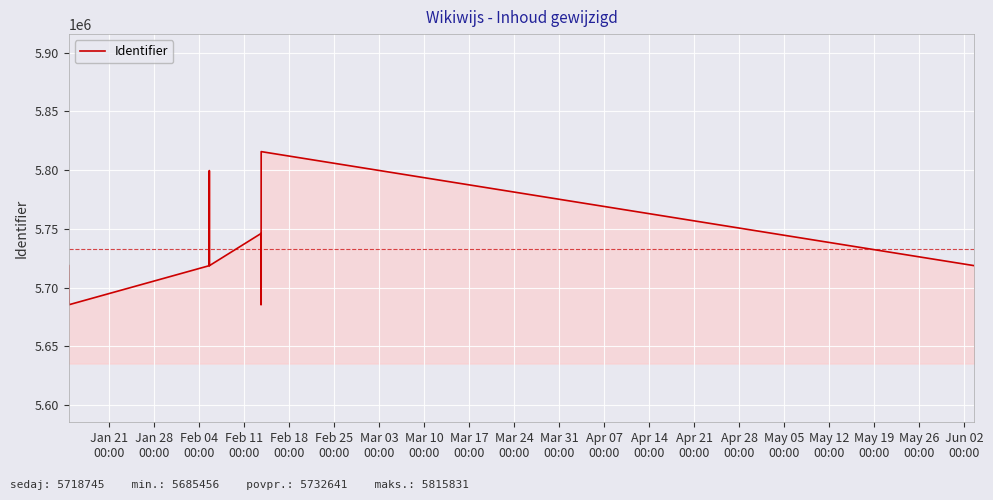

What is the maximum value shown in the chart?

5815831